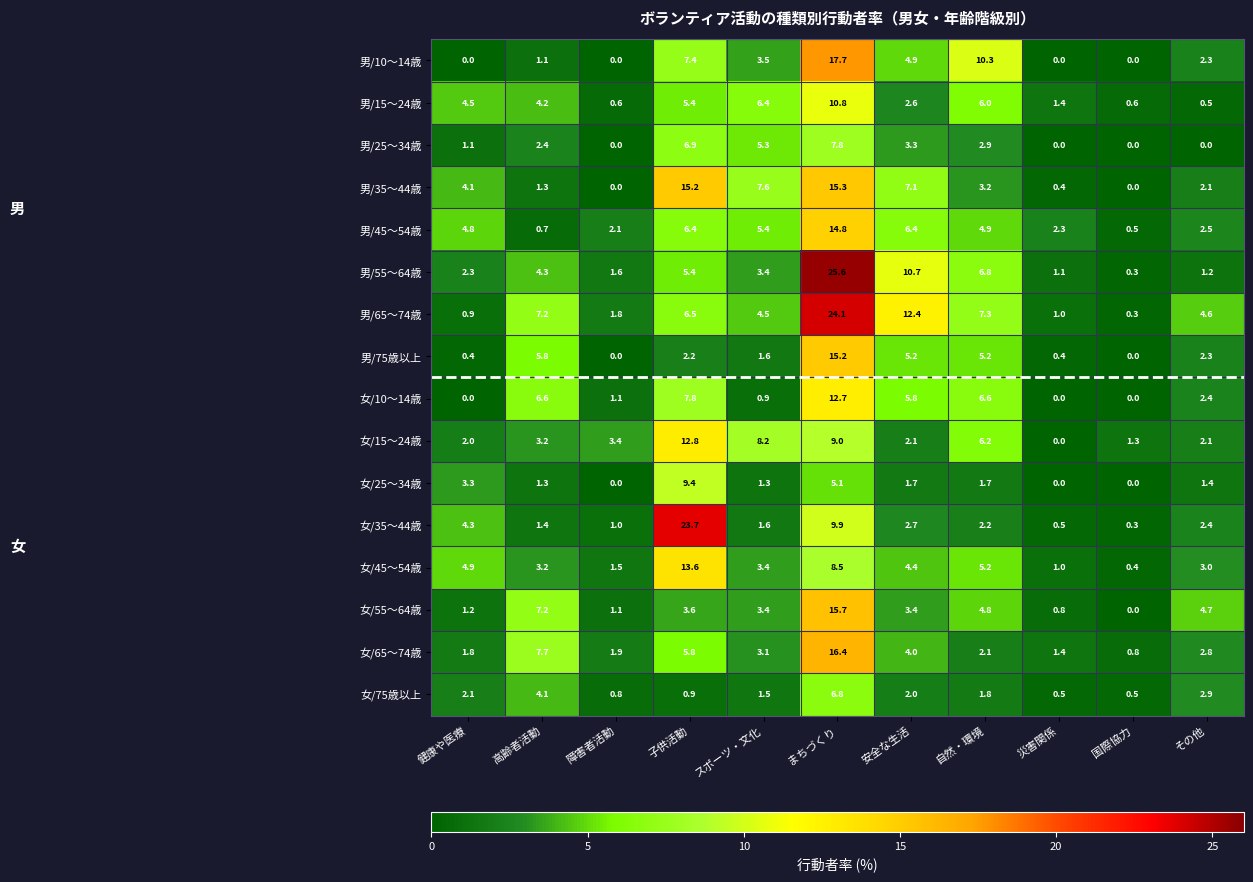

What is the difference between the highest and lowest values at 障害者活動?

3.4